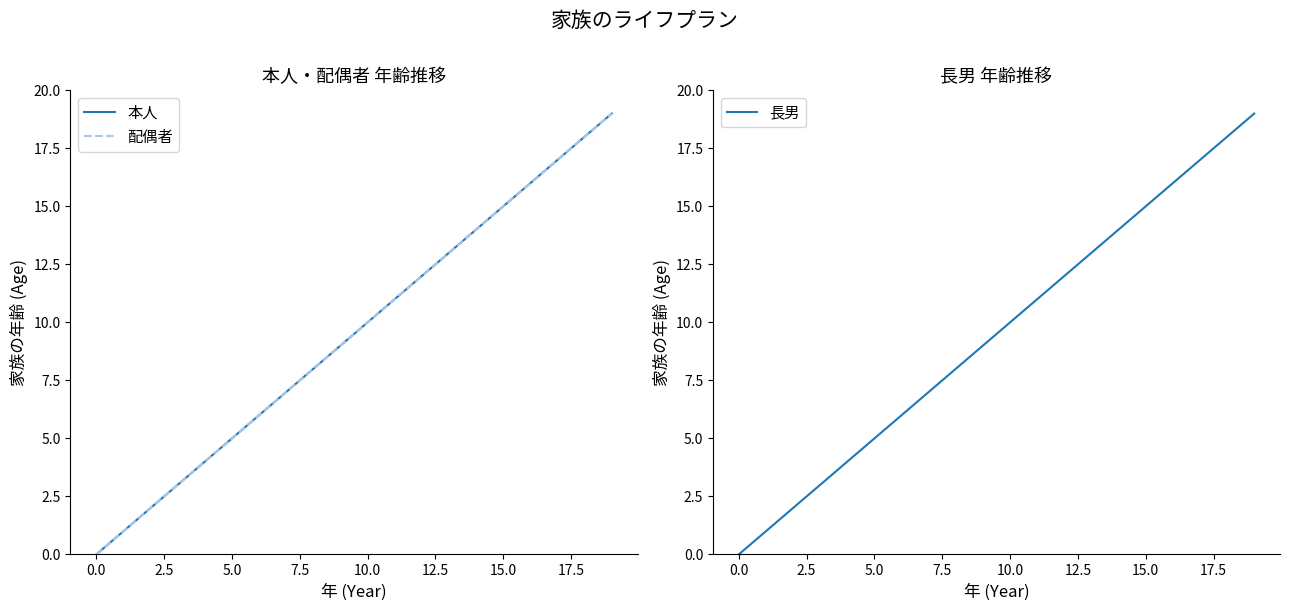

True or false: 本人 has more than 1 interior local peaks.

False